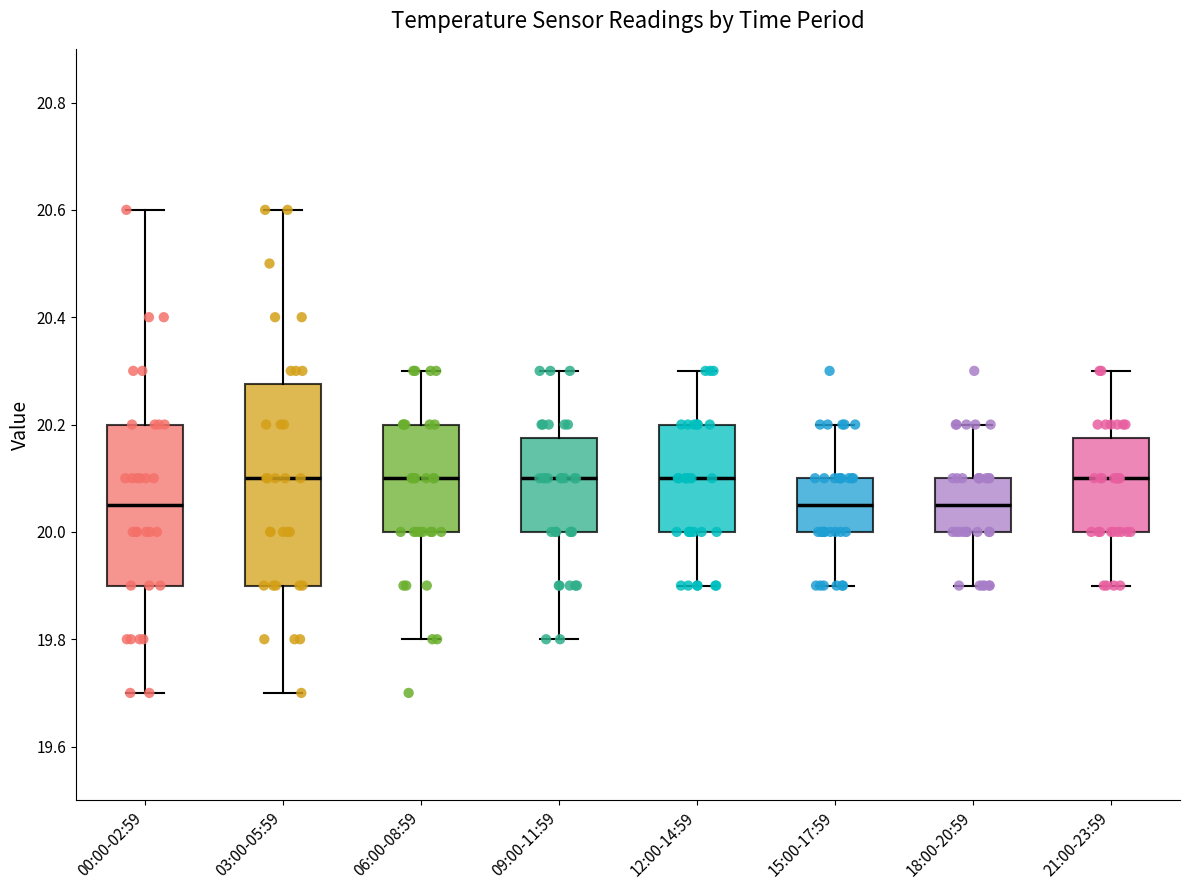

Reading left to right, transcribe this box plot: for each box, give where its median line is, the range the box spans, and where its two whiskers end, as read against the y-axis. The values are not printed on the chart, so give them approximately, as read against the axis.

00:00-02:59: median 20.06, box 19.90 to 20.20, whiskers 19.70 to 20.60
03:00-05:59: median 20.10, box 19.90 to 20.28, whiskers 19.70 to 20.60
06:00-08:59: median 20.10, box 20.00 to 20.20, whiskers 19.80 to 20.30
09:00-11:59: median 20.10, box 20.00 to 20.18, whiskers 19.80 to 20.30
12:00-14:59: median 20.10, box 20.00 to 20.20, whiskers 19.90 to 20.30
15:00-17:59: median 20.06, box 20.00 to 20.10, whiskers 19.90 to 20.20
18:00-20:59: median 20.06, box 20.00 to 20.10, whiskers 19.90 to 20.20
21:00-23:59: median 20.10, box 20.00 to 20.18, whiskers 19.90 to 20.30